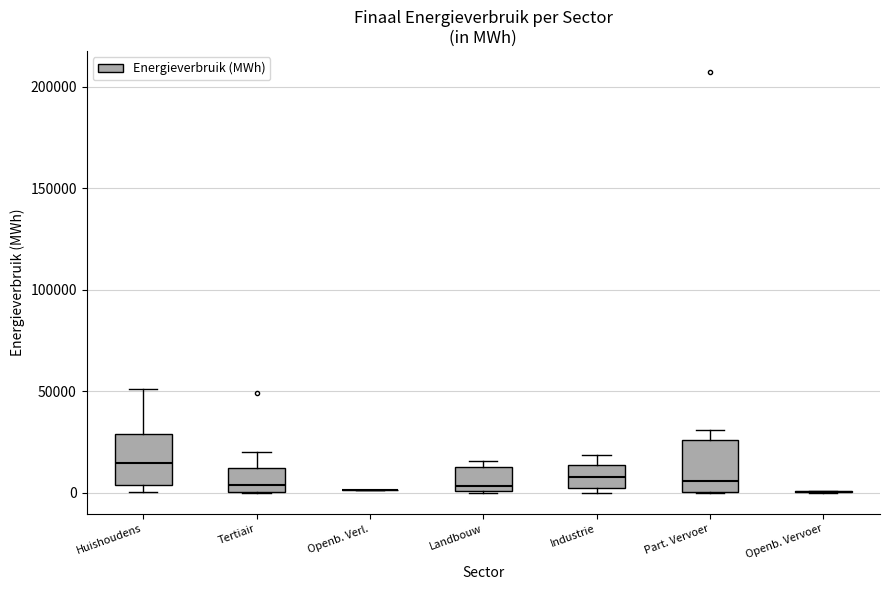

Where is the lower edge of the box for Landbouw on the y-axis? The values are not printed on the chart, so give them approximately, as read against the axis.

0